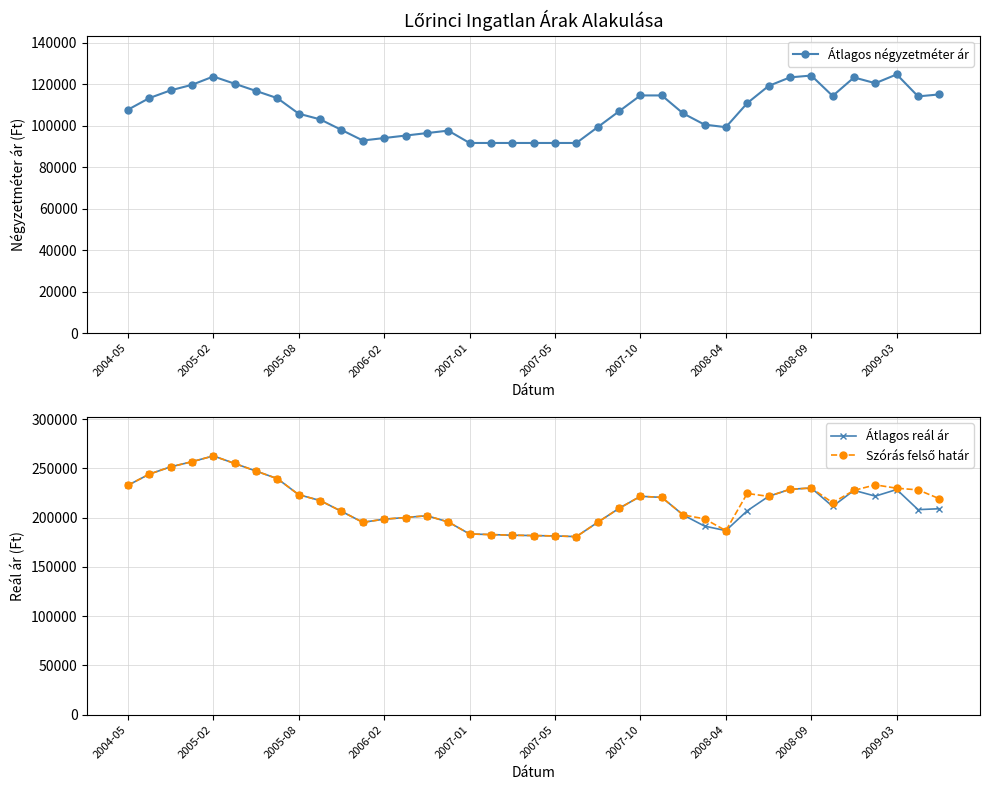

The value of Átlagos négyzetméter ár at 14 is 45470. True or false?

False